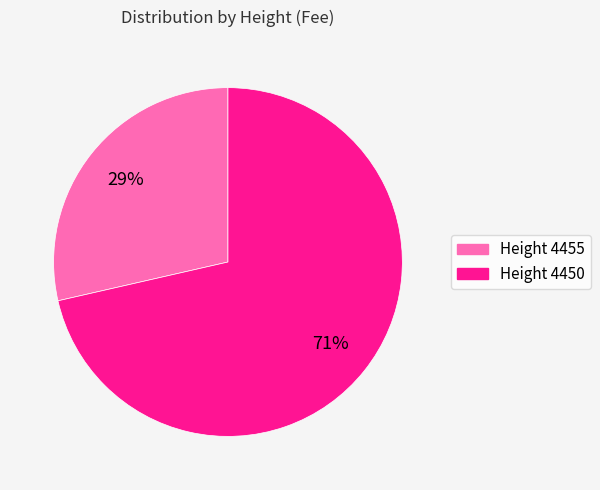

To the nearest percent, what is the average slice percentage?

50%